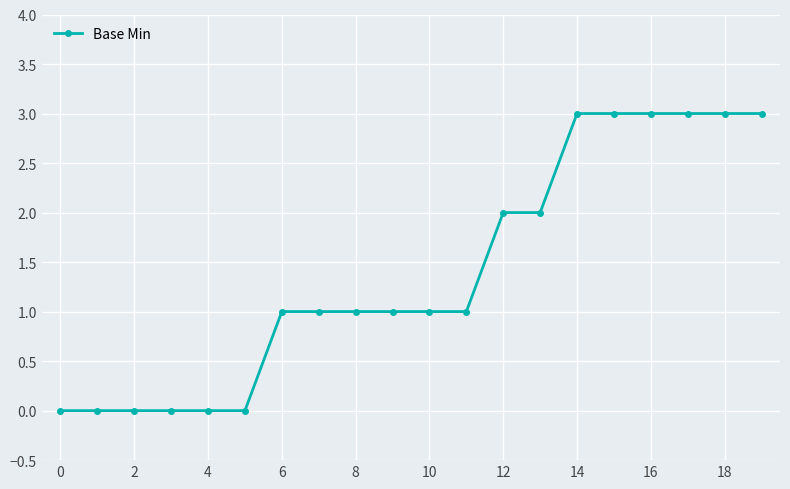

What is the sum of all values?

28